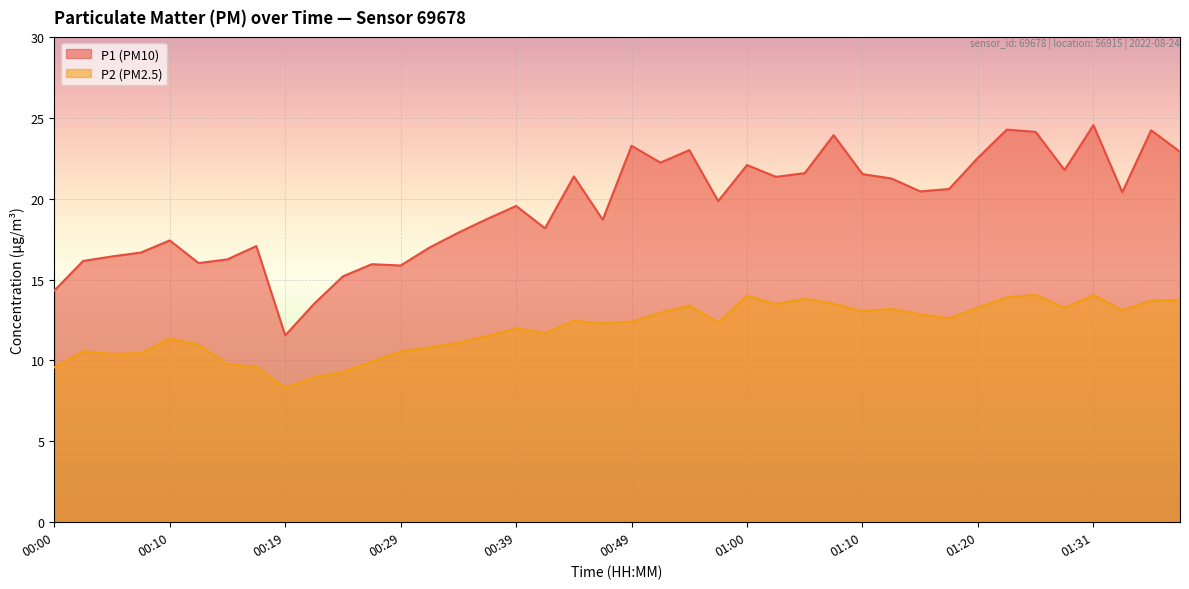

Where is the first local minimum for P2?

00:05